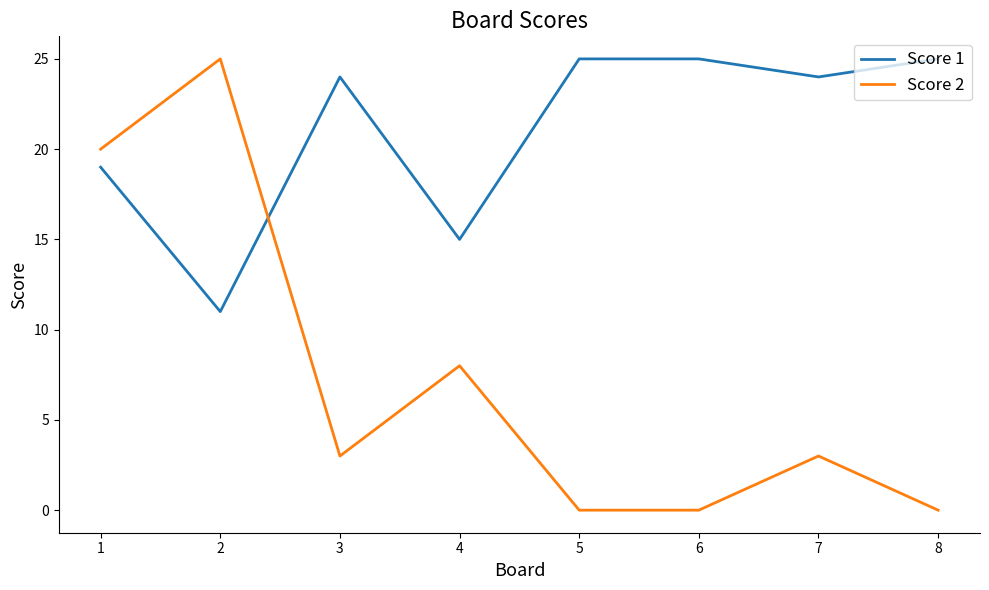

True or false: Score 2 and Score 1 cross at least once.

True